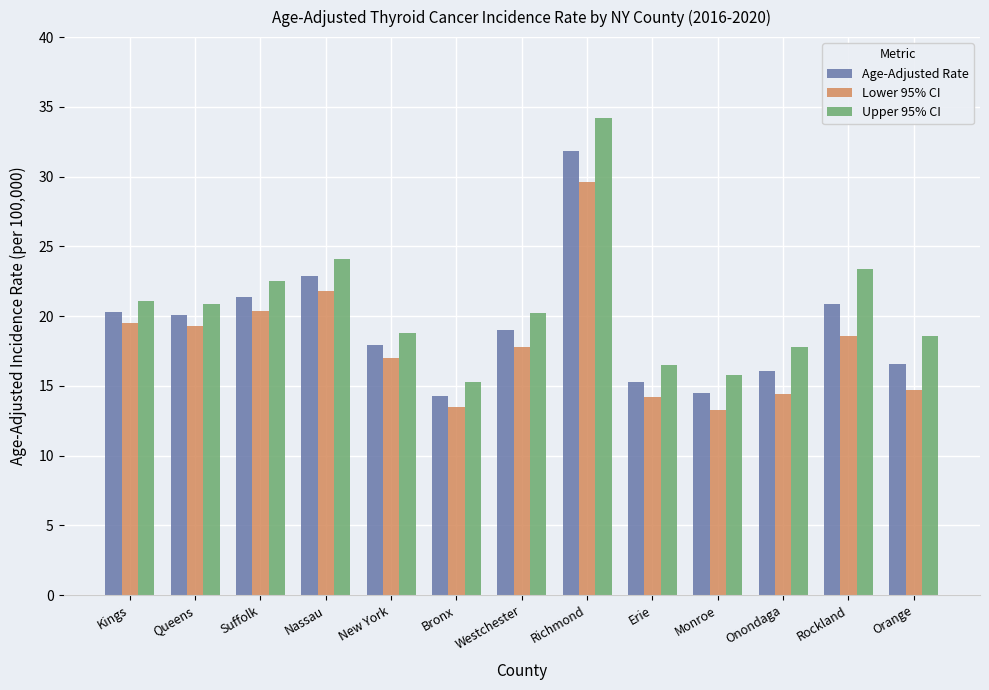

Which series has the widest spread of values?

Upper 95% CI